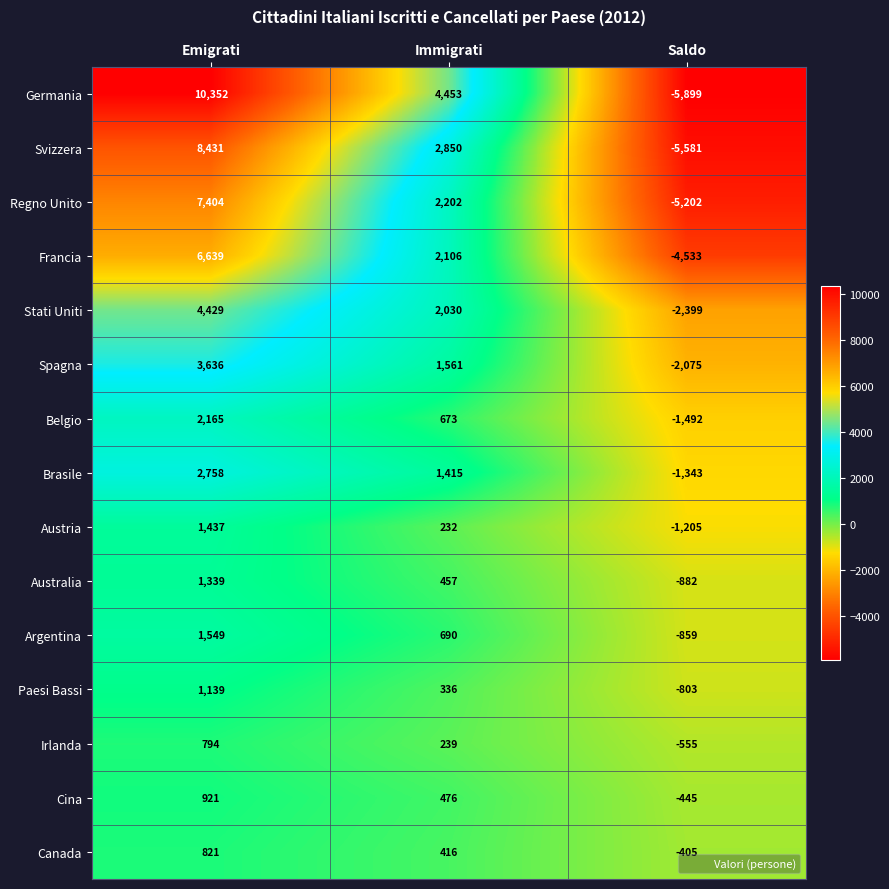

At which label is Francia closest to 1053?

Immigrati